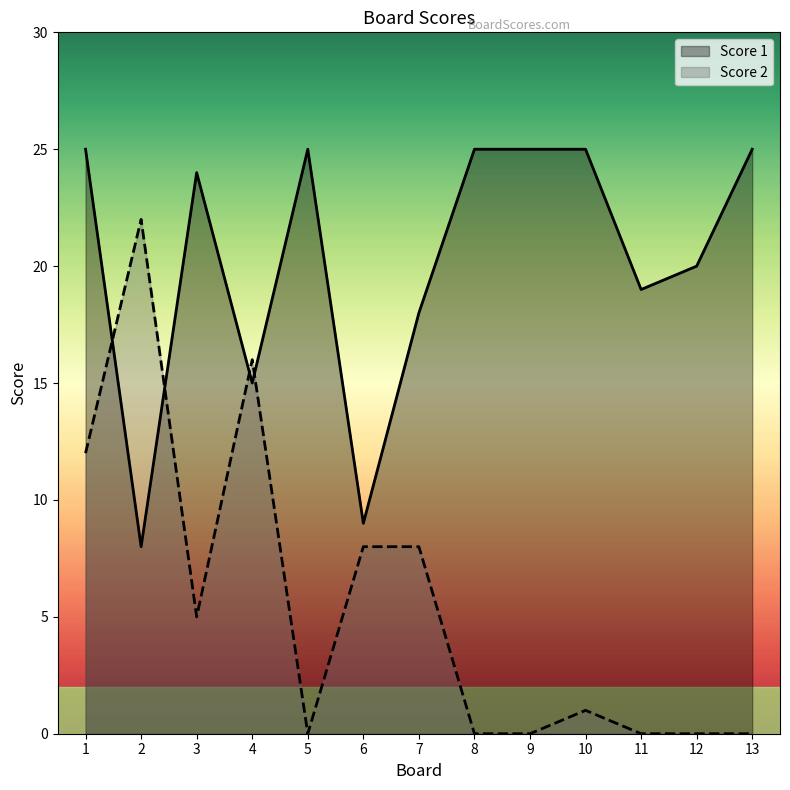

What are all the series names shown in the legend?

Score 1, Score 2